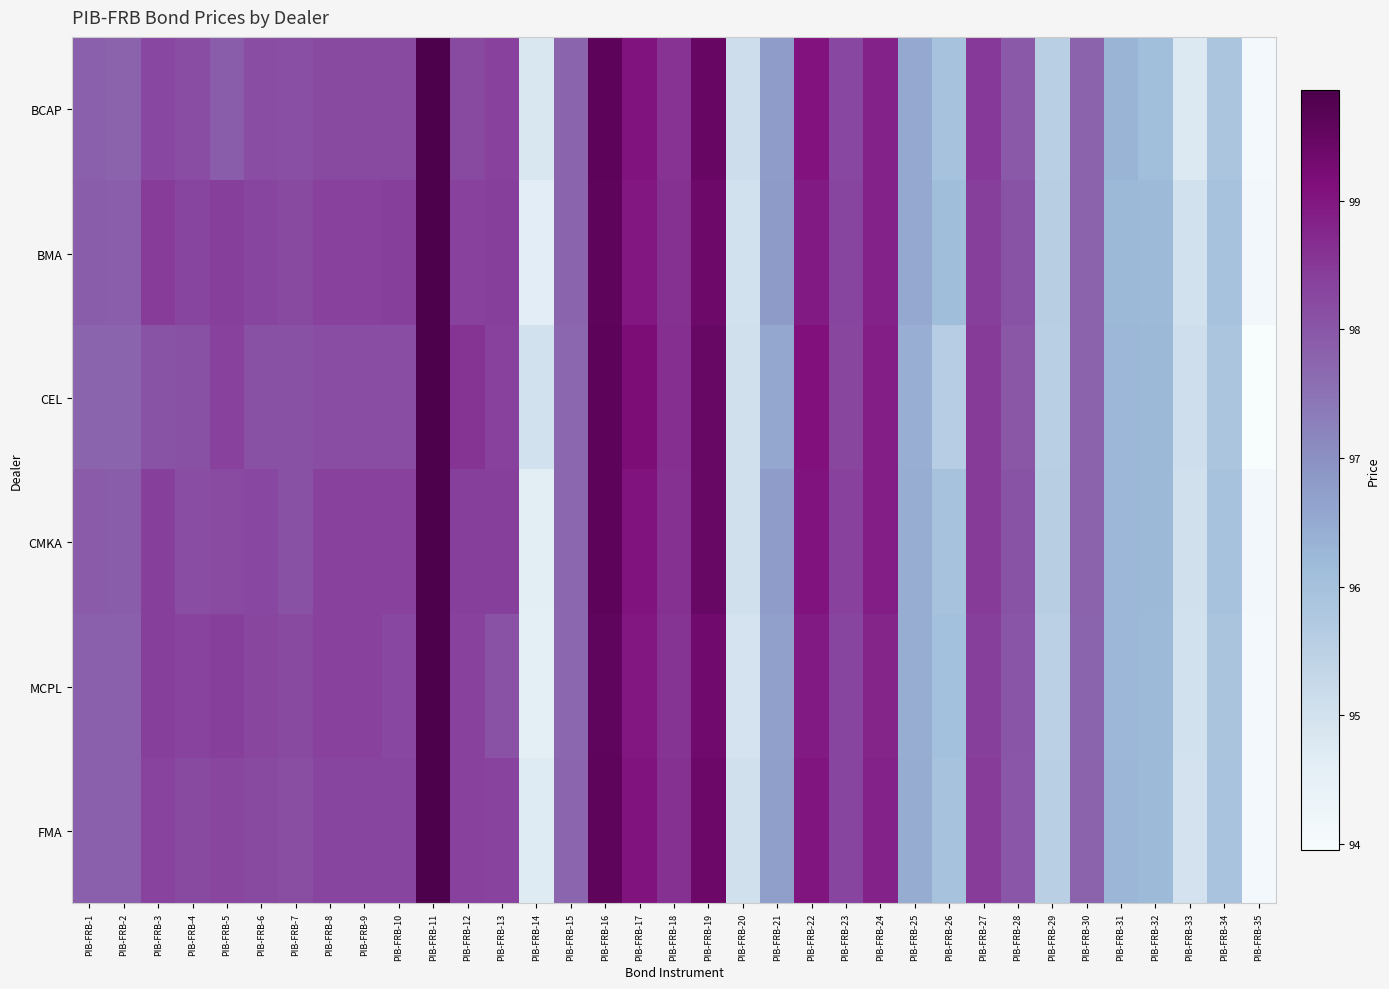

At which category is the sum across all series the highest?

PIB-FRB-11